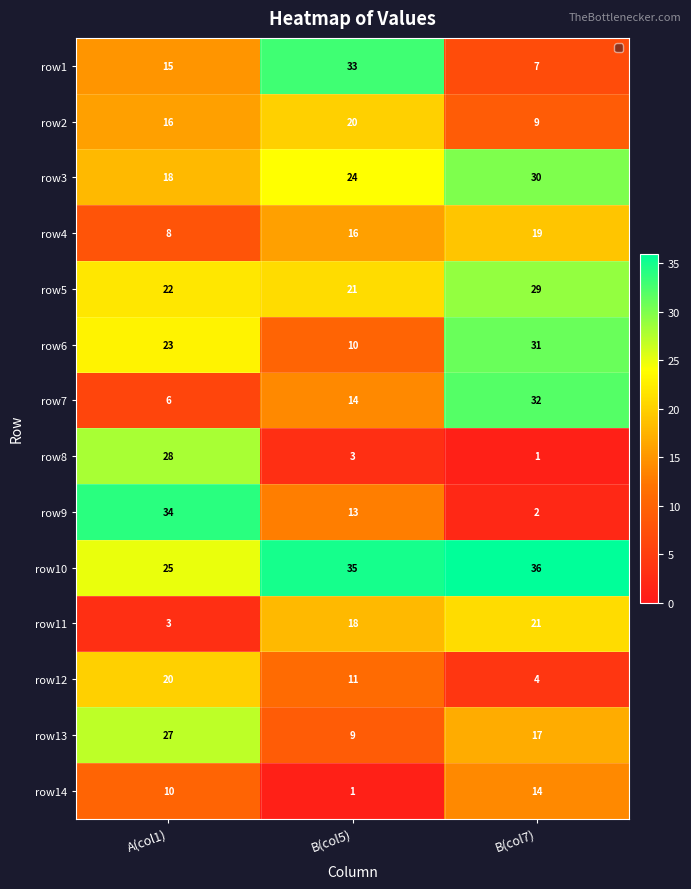

Which series has the widest spread of values?

row9